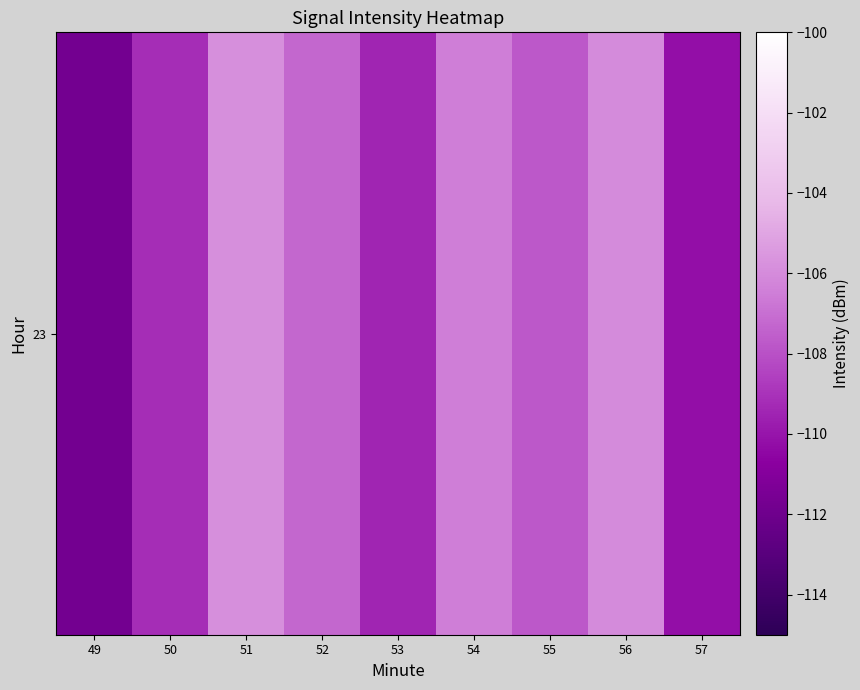

Reading right to left, extract all data points from this chart.

57=-110.2	56=-106.0	55=-107.7	54=-106.5	53=-109.5	52=-107.2	51=-105.8	50=-109.2	49=-111.7